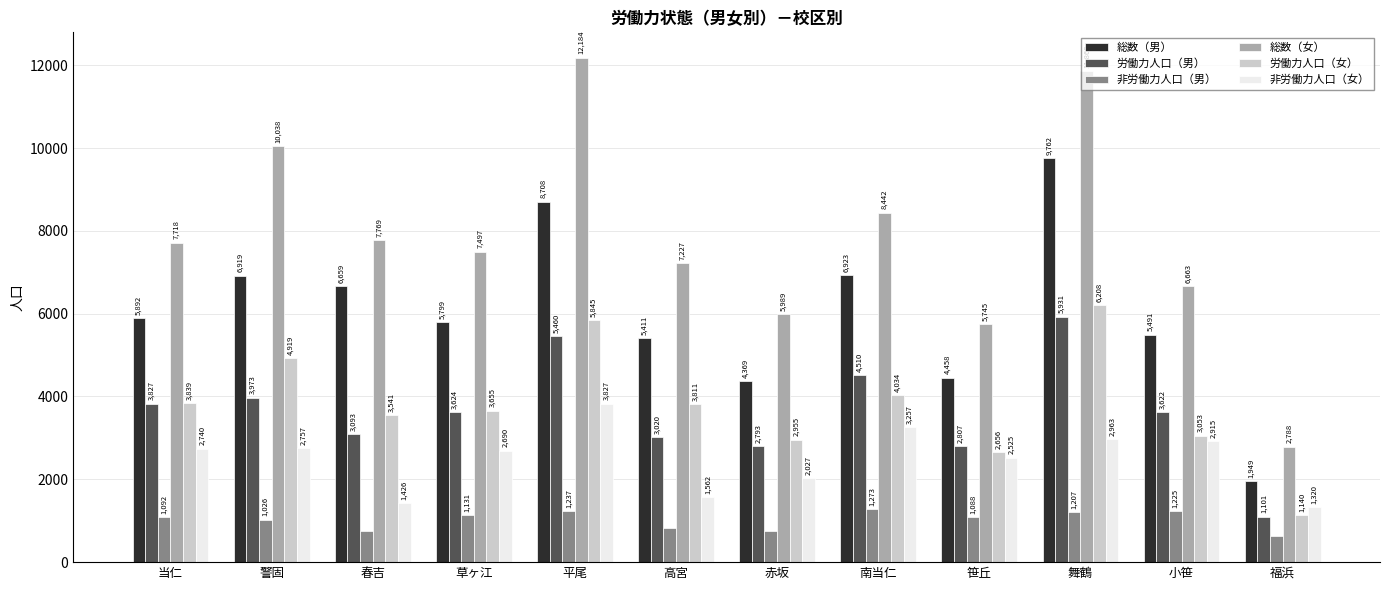

Which category has the lowest value in the 労働力人口（女） series?

福浜